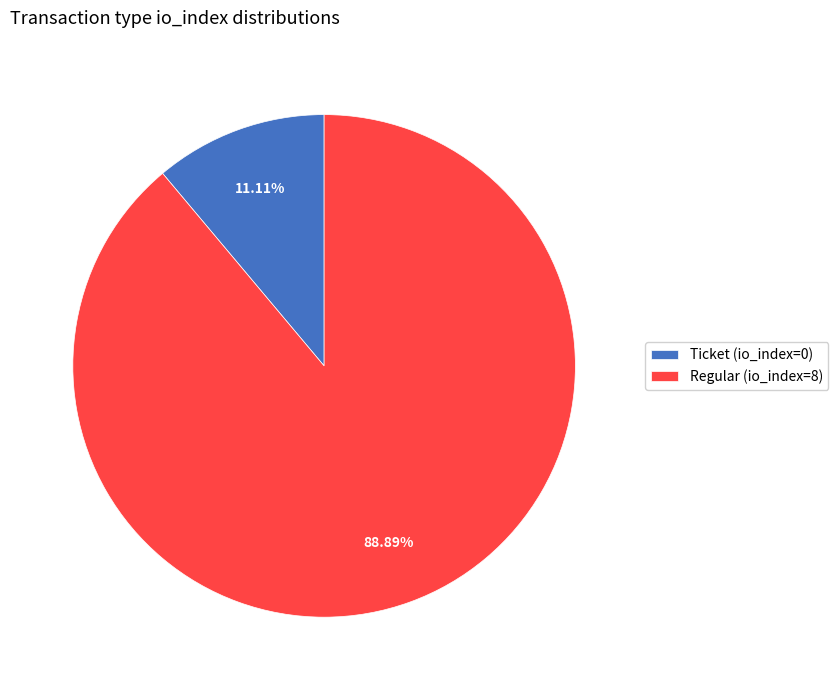

What is the largest slice in the pie chart?

Regular (io_index=8)